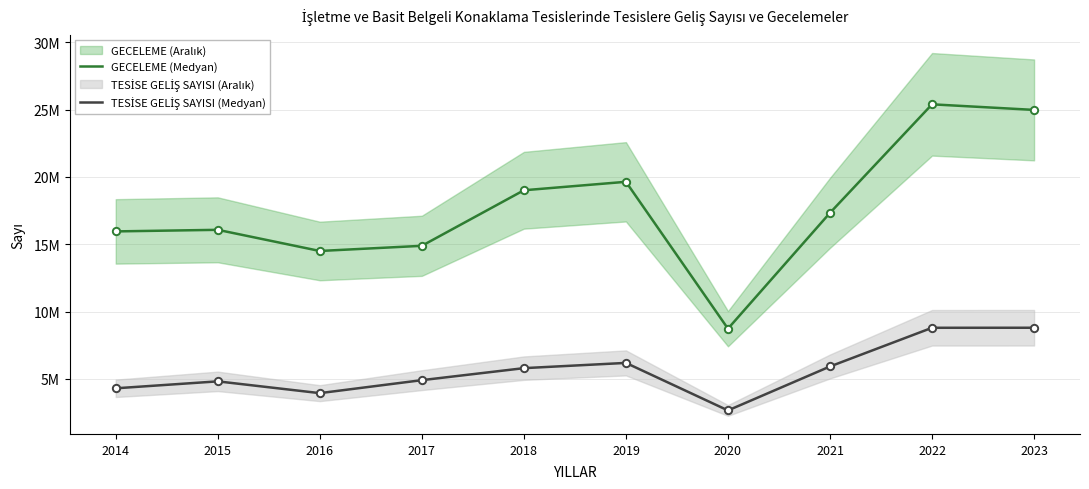

What is the total value across all series at 2016?

18444518